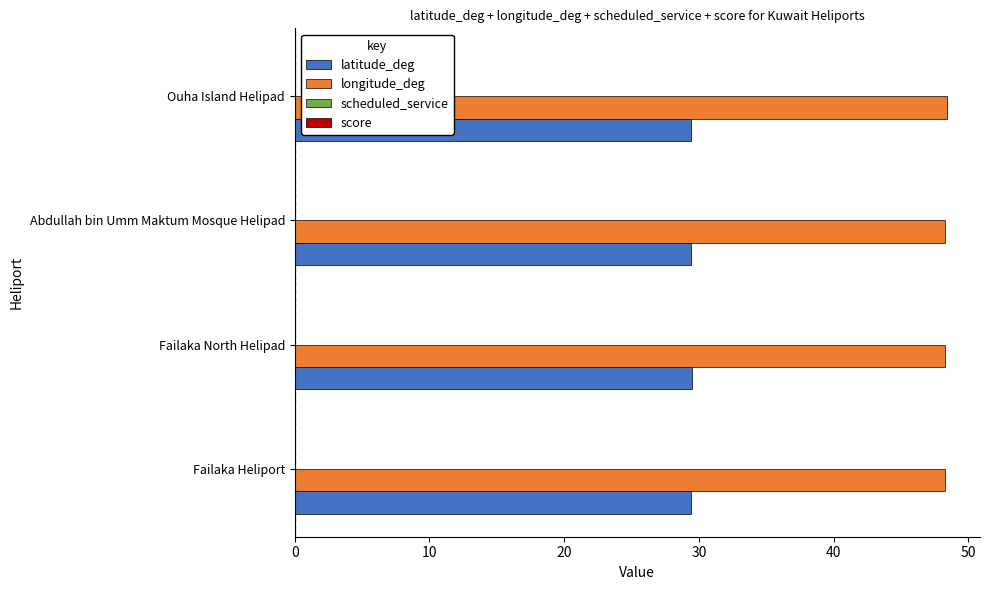

At how many categories does at least one series exceed 43?

4